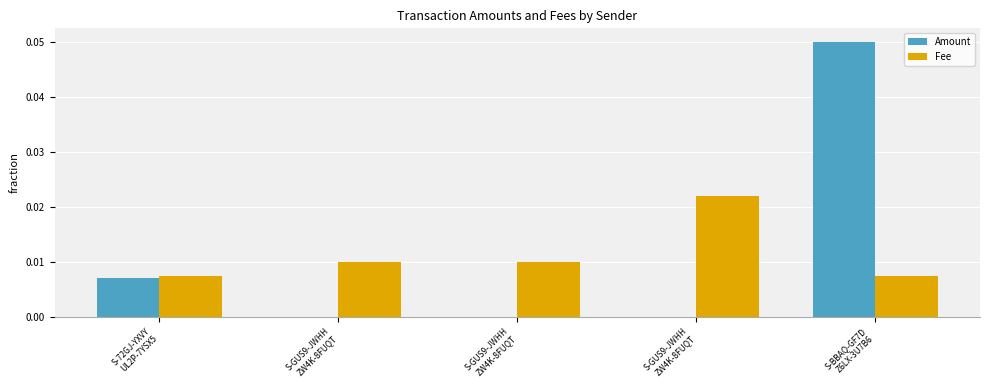

Are the bars grouped side by side (vs. stacked)?

Yes